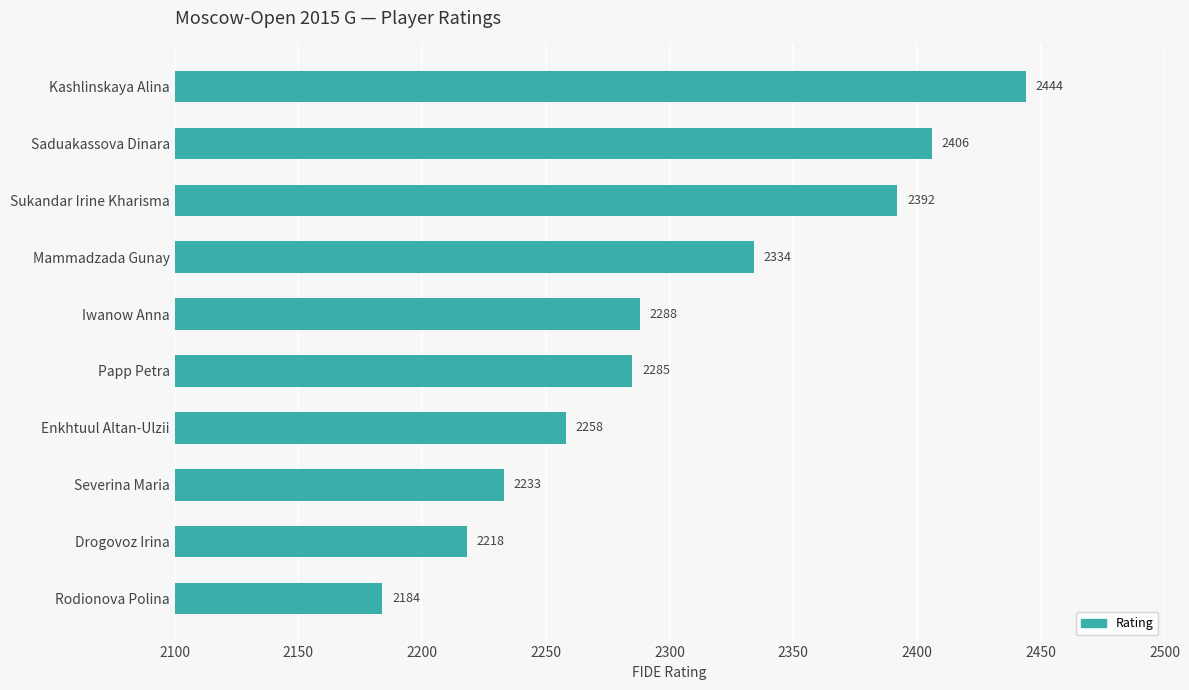

What is the value of the 9th bar from the top?

2218